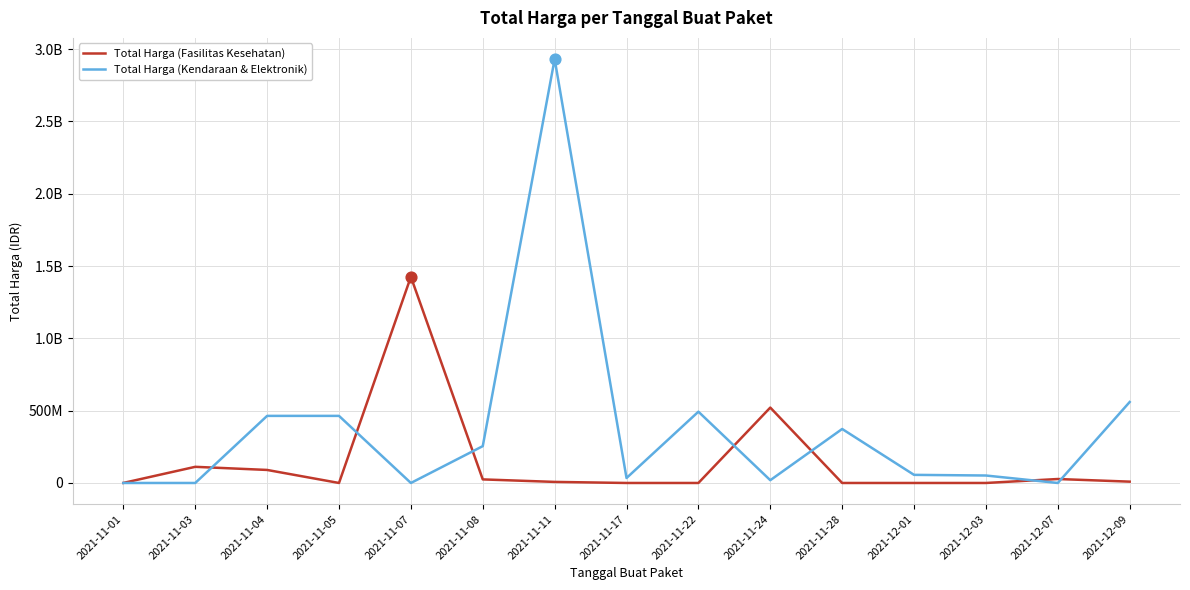

At how many categories does at least one series exceed 2506093899?

1